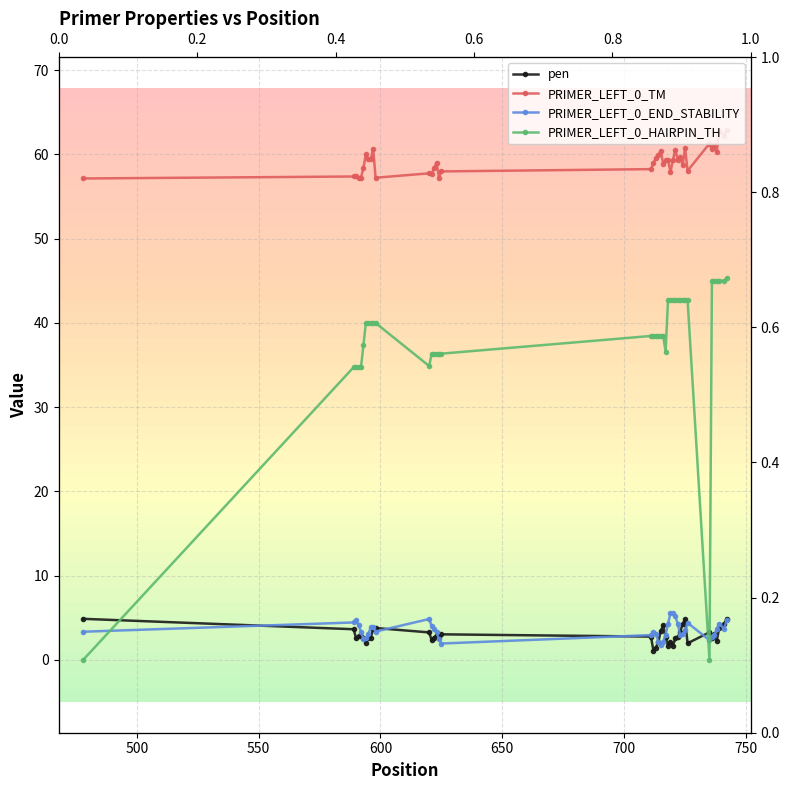

Reading left to right, extract all data points from this chart.

pen: 4.9	3.6	2.6	2.8	2.8	2.6	2.0	2.6	2.6	3.7	3.8	3.3	2.3	2.6	3.0	2.8	3.0	2.8	1.1	1.5	2.1	3.4	4.1	2.7	1.7	2.1	1.7	2.5	2.7	3.3	4.3	4.8	2.0	3.3	2.6	3.1	2.3	3.8	4.2	4.9
PRIMER_LEFT_0_TM: 57.1	57.4	57.4	57.2	57.2	58.4	60.0	59.4	59.4	60.7	57.2	57.7	57.7	58.4	59.0	57.2	58.0	58.2	58.9	59.5	59.9	60.4	58.9	59.3	59.3	57.9	59.3	60.5	59.3	59.7	58.7	60.8	58.0	61.3	60.6	61.1	60.3	62.8	62.2	62.9
PRIMER_LEFT_0_END_STABILITY: 3.3	4.4	4.7	4.2	3.3	2.5	2.6	3.0	3.9	3.9	3.4	4.8	4.0	3.7	3.3	2.4	1.9	2.9	3.4	3.1	2.2	1.8	2.2	3.0	4.3	5.5	5.5	5.2	4.3	2.9	3.1	3.5	4.4	2.3	2.7	2.9	3.7	4.3	3.7	4.7
PRIMER_LEFT_0_HAIRPIN_TH: 0.0	34.7	34.7	34.7	34.7	37.3	40.0	40.0	40.0	40.0	40.0	34.9	36.3	36.3	36.3	36.3	36.3	38.4	38.4	38.4	38.4	38.4	38.4	36.6	42.8	42.8	42.8	42.8	42.8	42.8	42.8	42.8	42.8	0.0	45.0	45.0	45.0	45.0	45.0	45.3